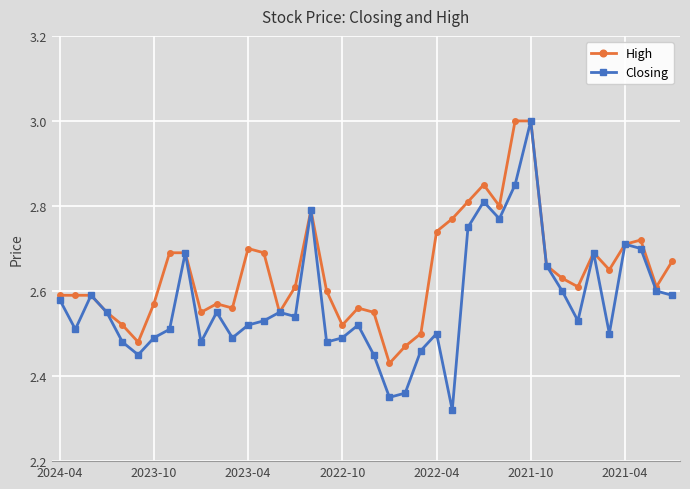

Does the chart have visible grid lines?

Yes